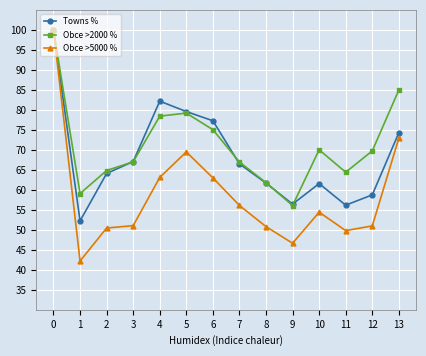

The value of Obce >2000 % at 5 is 40.5. True or false?

False